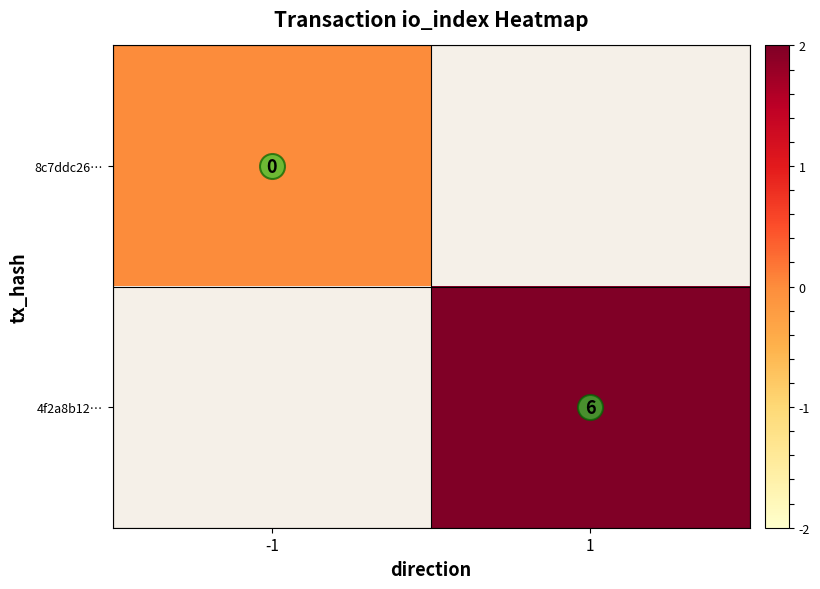

Which series has the widest spread of values?

8c7ddc26…